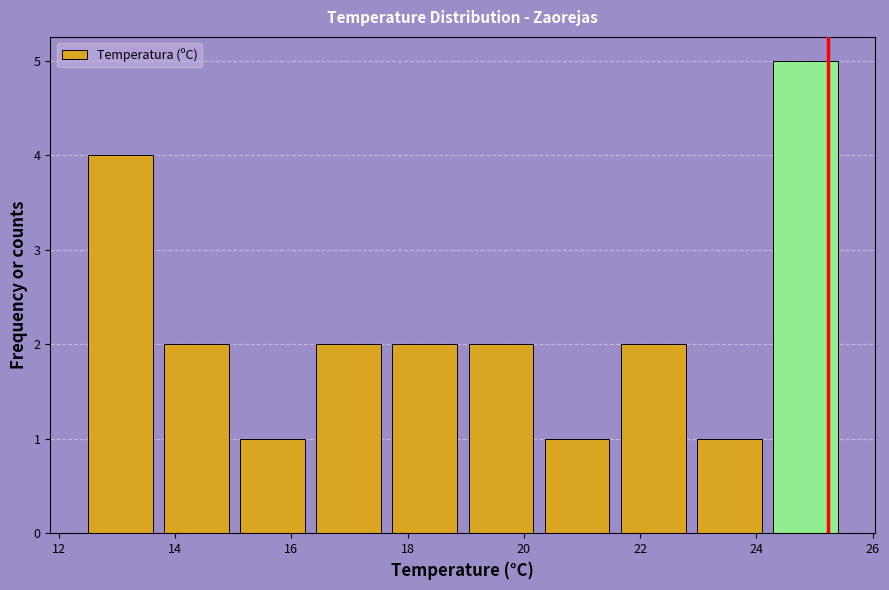

Over which range of the x-axis is the bar tallest?

24.2 to 25.6